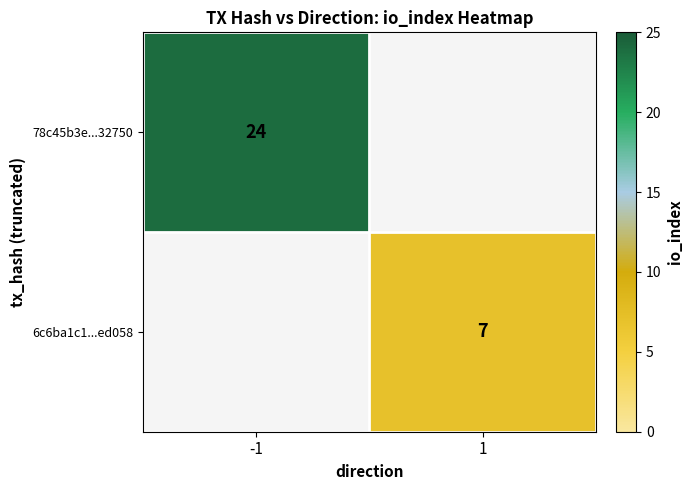

At how many categories does at least one series exceed 16?

1